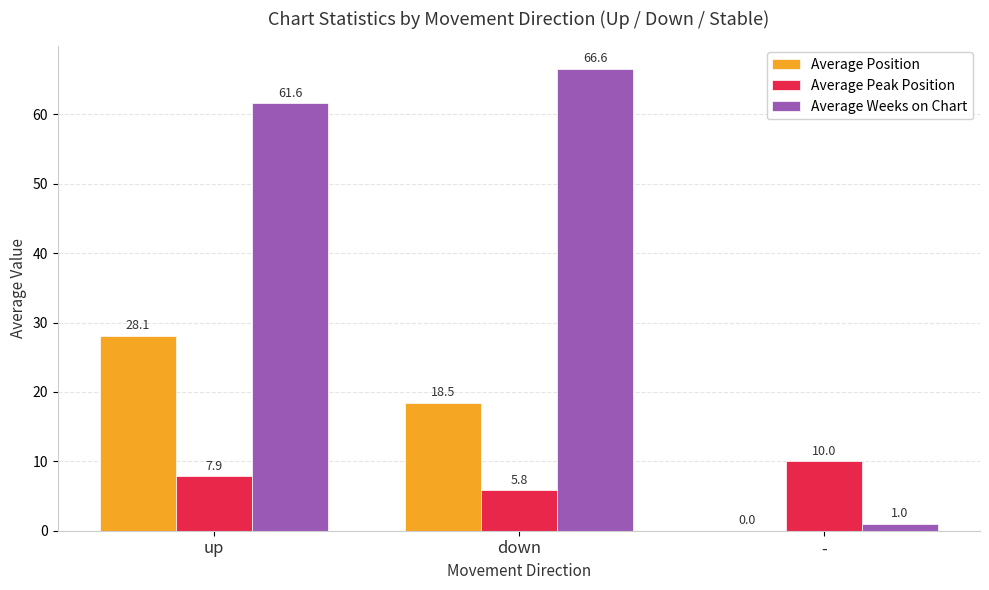

Which category has the highest value across all series?

down